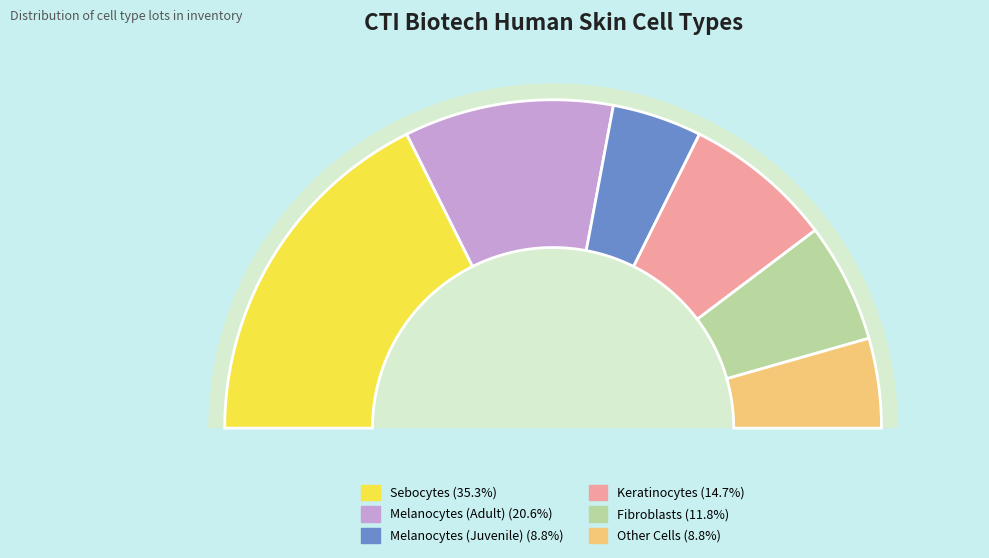

True or false: Fibroblasts accounts for 6% of the total.

False